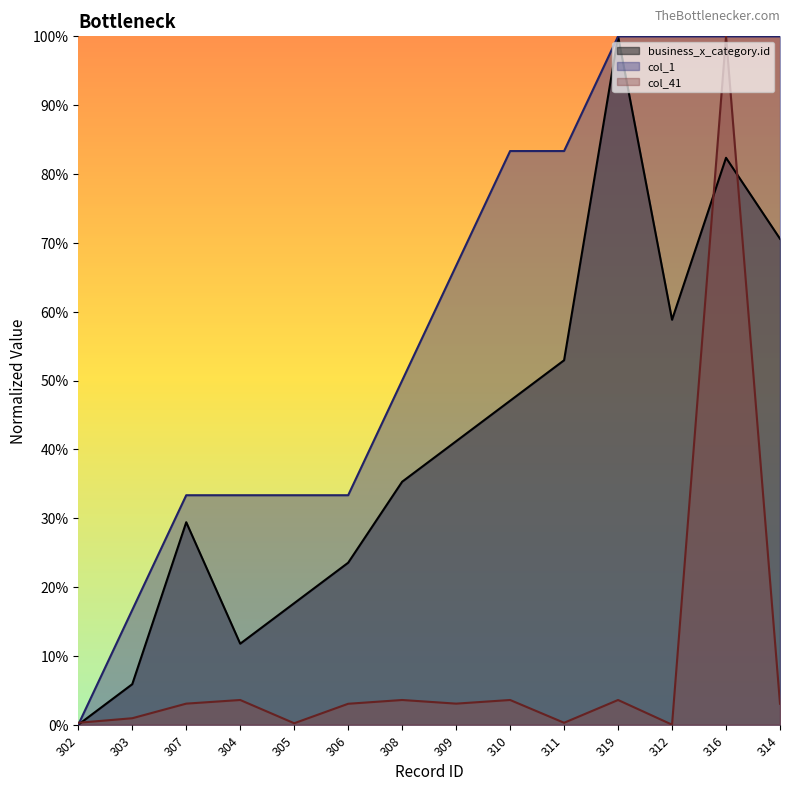

At which category is the sum across all series the highest?

316